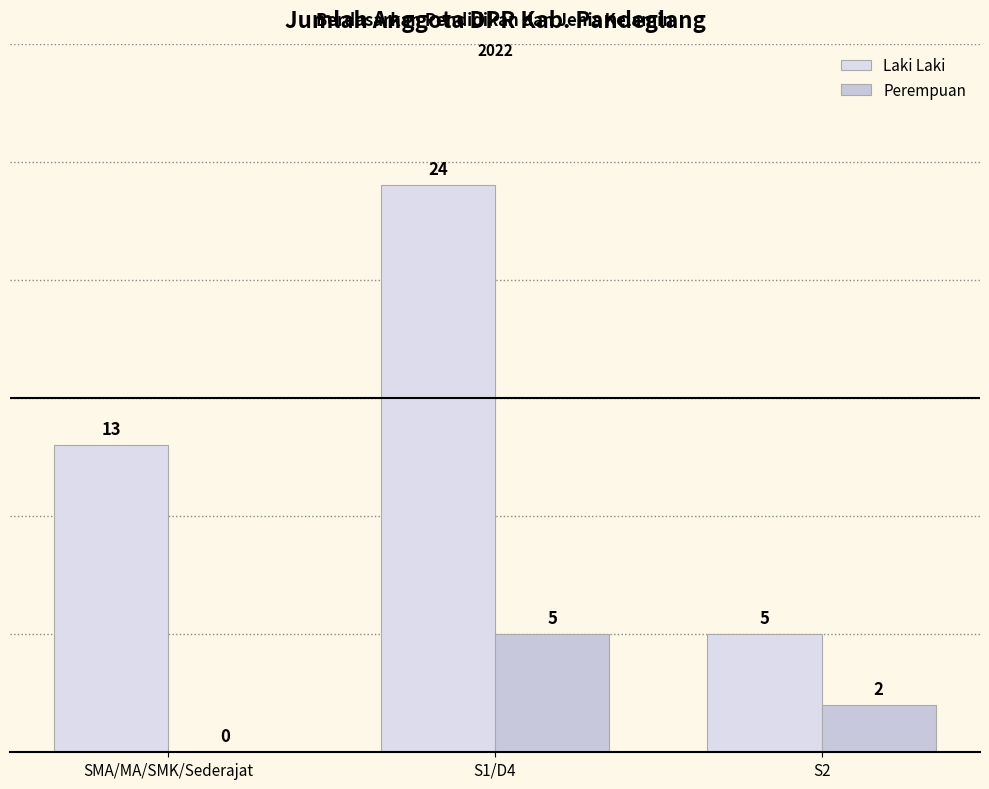

Reading left to right, what are all the values shown in this chart?

Laki Laki: 13	24	5
Perempuan: 0	5	2